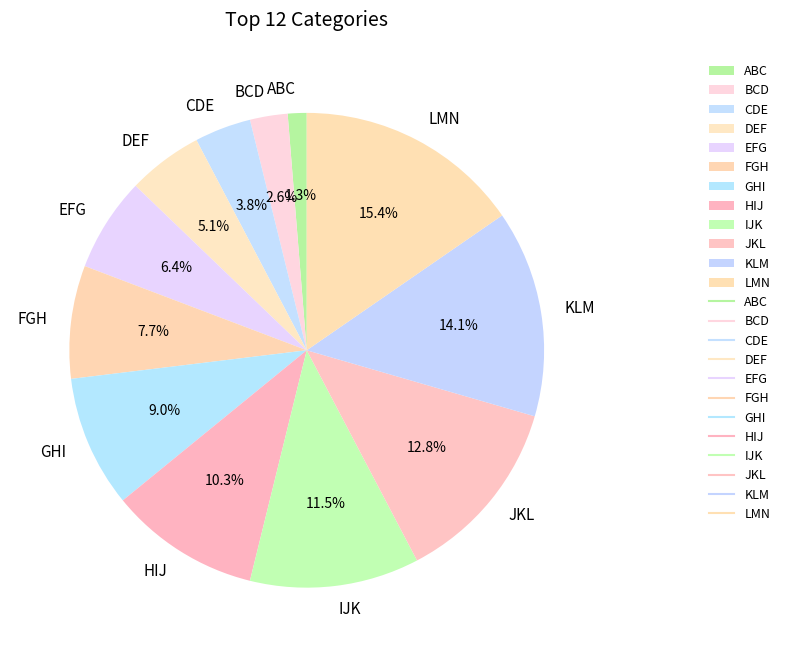

Rank the categories by value from highest to lowest.

LMN, KLM, JKL, IJK, HIJ, GHI, FGH, EFG, DEF, CDE, BCD, ABC